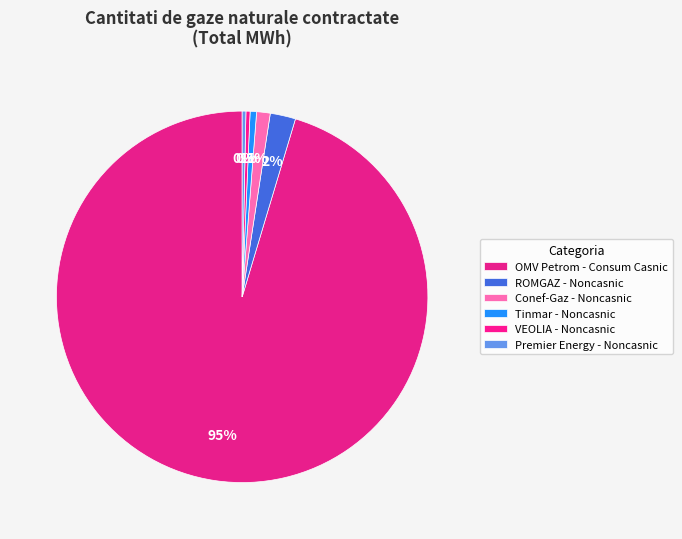

To the nearest percent, what is the difference between the largest and smallest slice percentages?

95%